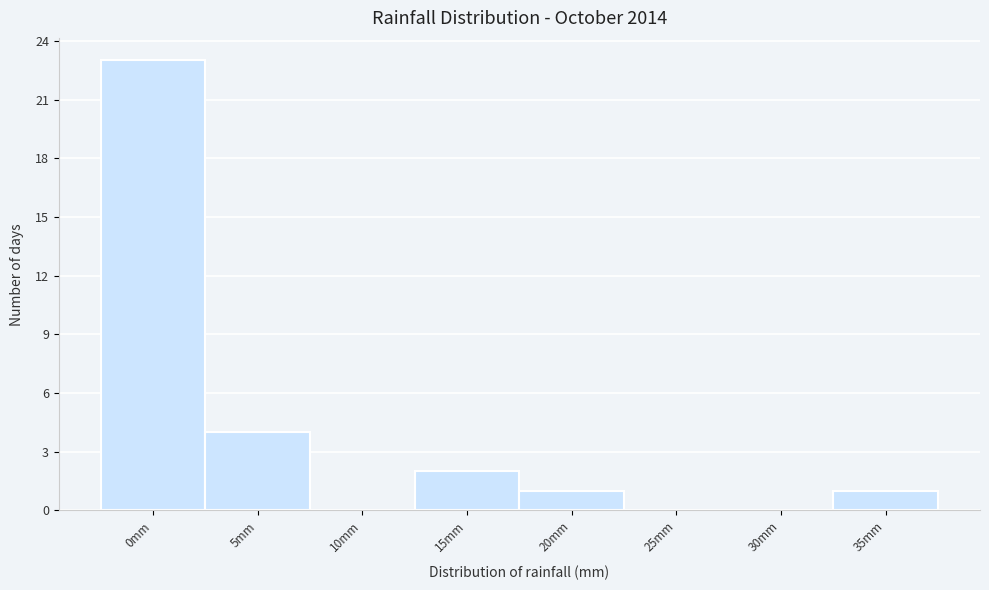

Reading left to right, extract all data points from this chart.

0mm=23	5mm=4	10mm=0	15mm=2	20mm=1	25mm=0	30mm=0	35mm=1